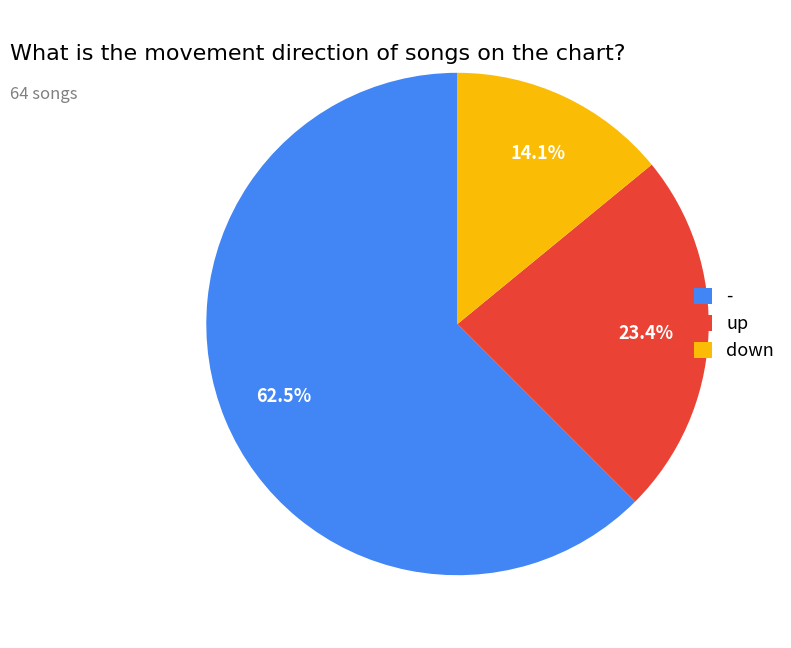

Combined, do up and - account for over 50%?

Yes